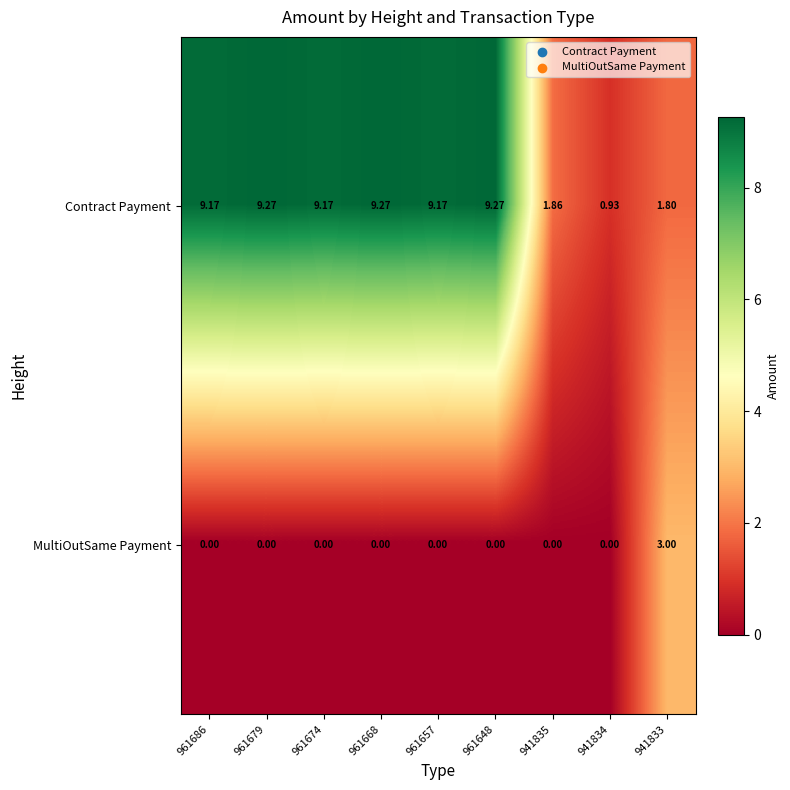

Which series has the largest total across all categories?

Contract Payment